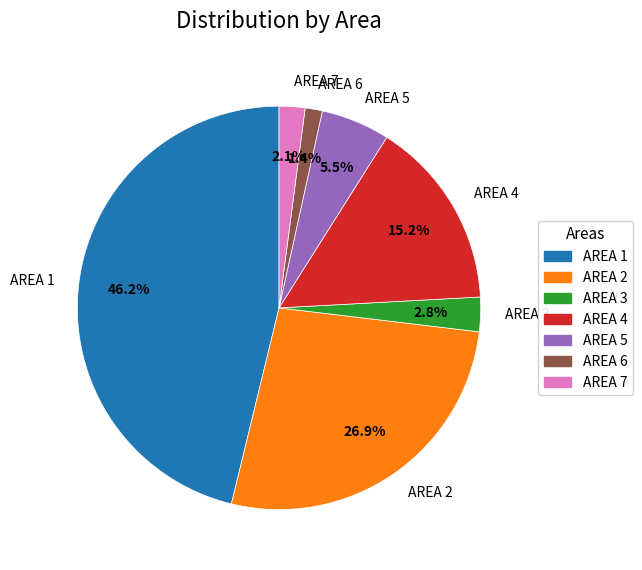

Combined, do AREA 5 and AREA 4 account for over 50%?

No